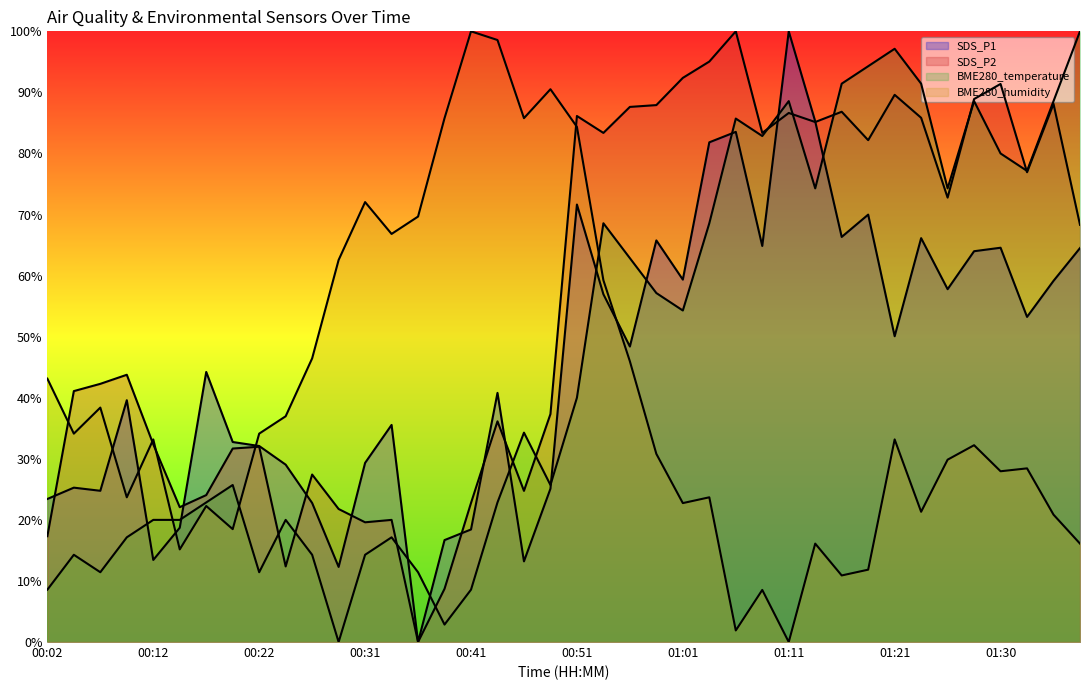

Which series changed the most between 00:44 and 01:01?

BME280_humidity